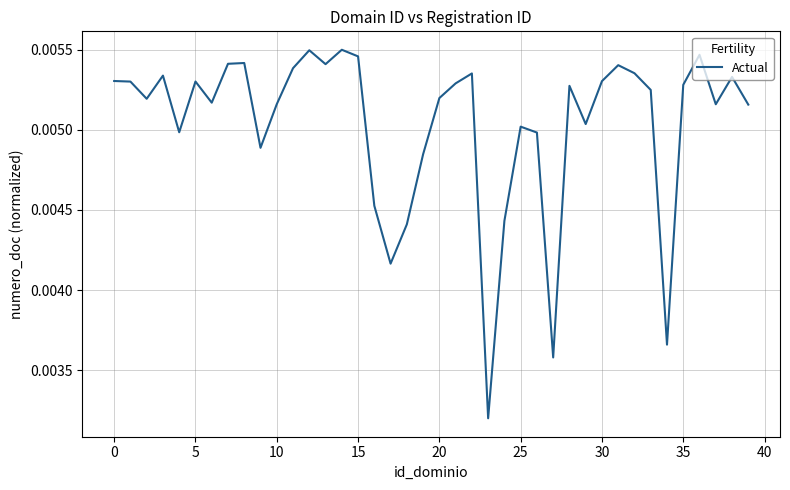

Does the chart have visible grid lines?

Yes